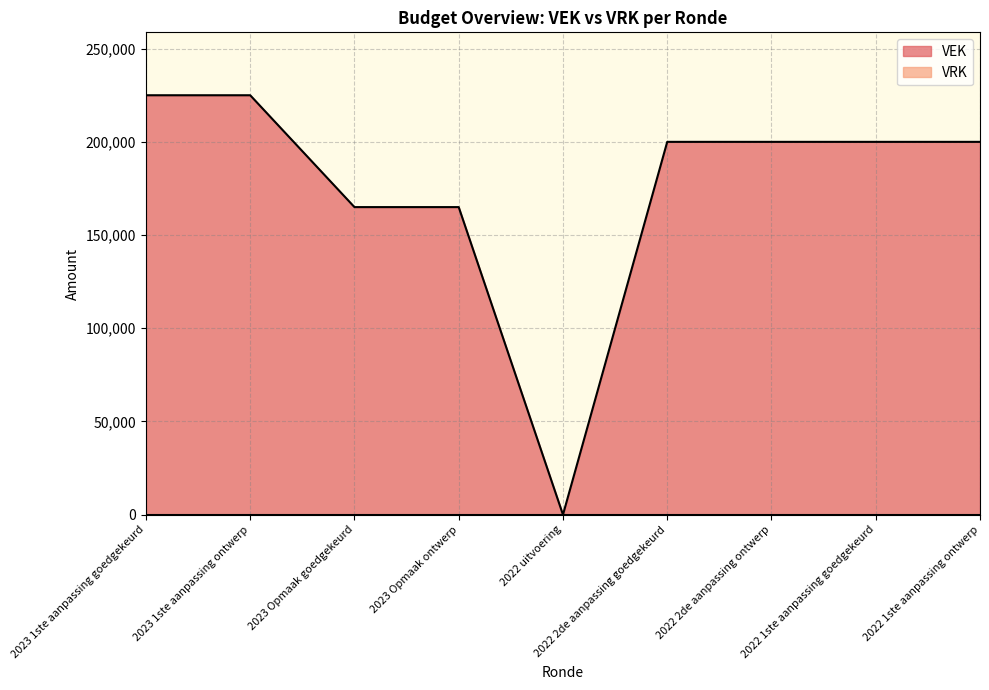

How many points are lower than both their immediate neighbors (excluding endpoints)?

1